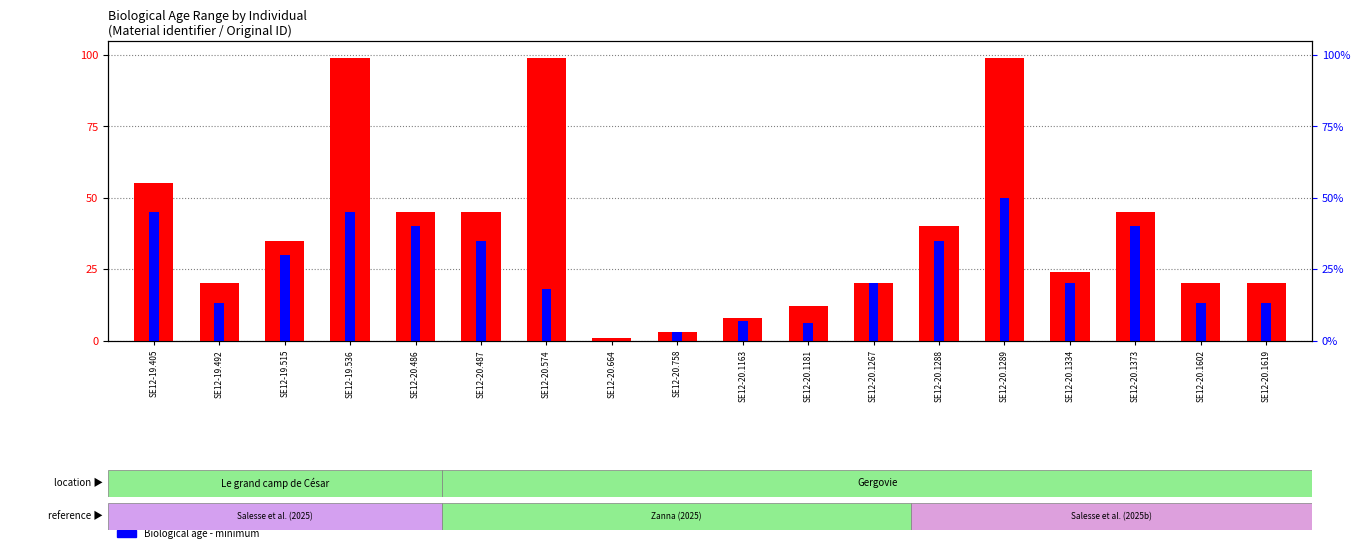

How many data points in Biological age - maximum are above 35?

8